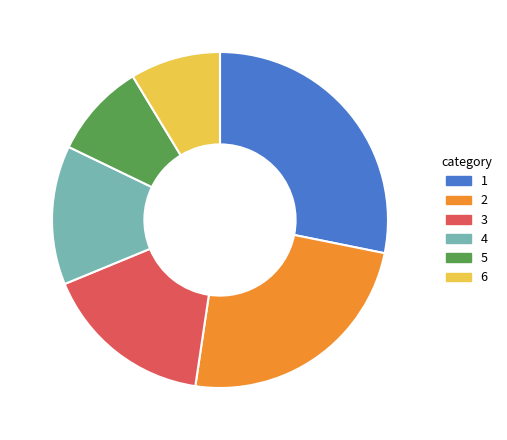

Is there any slice that represents more than half of the pie?

No